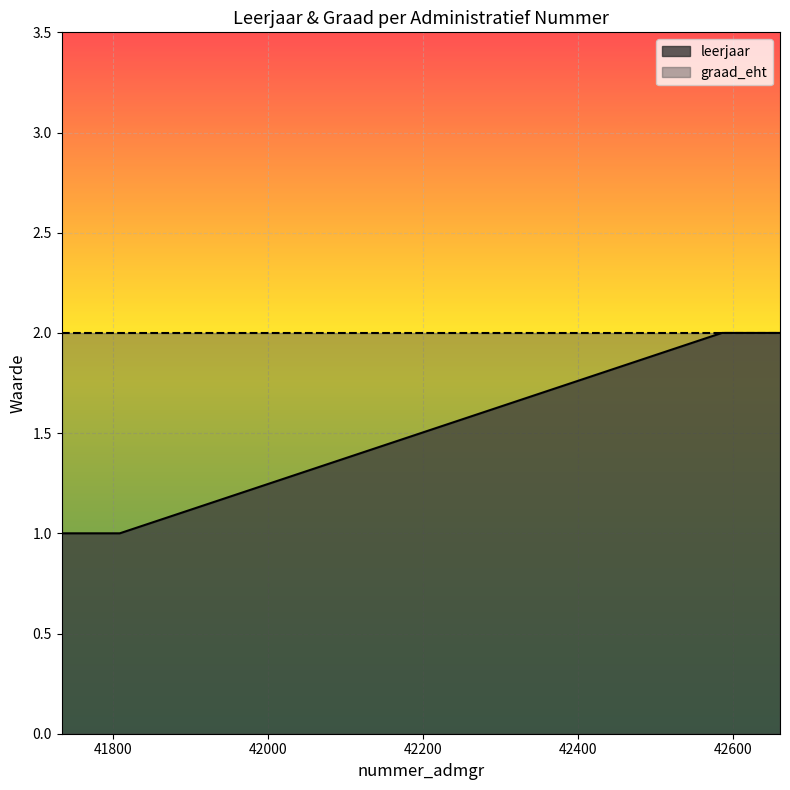

Count the values in the range 1 to 2.

40